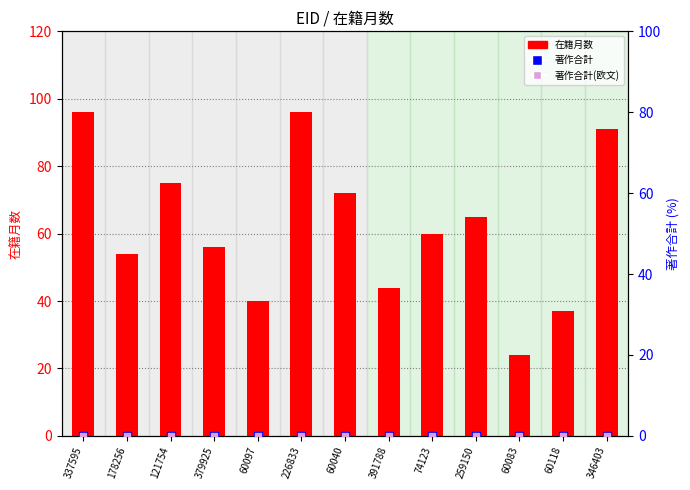

Which series reaches the minimum Y coordinate?

著作合計